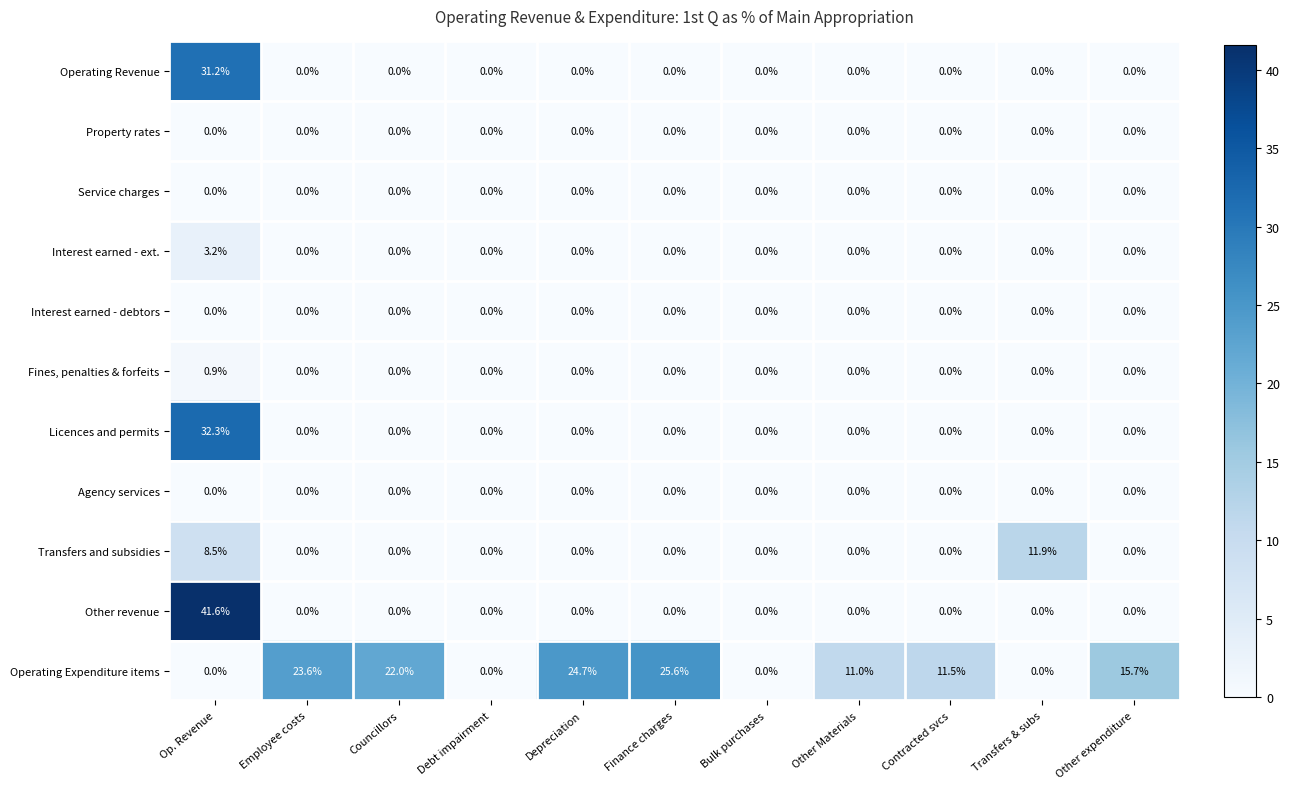

Which series has the largest total across all categories?

Operating Expenditure items